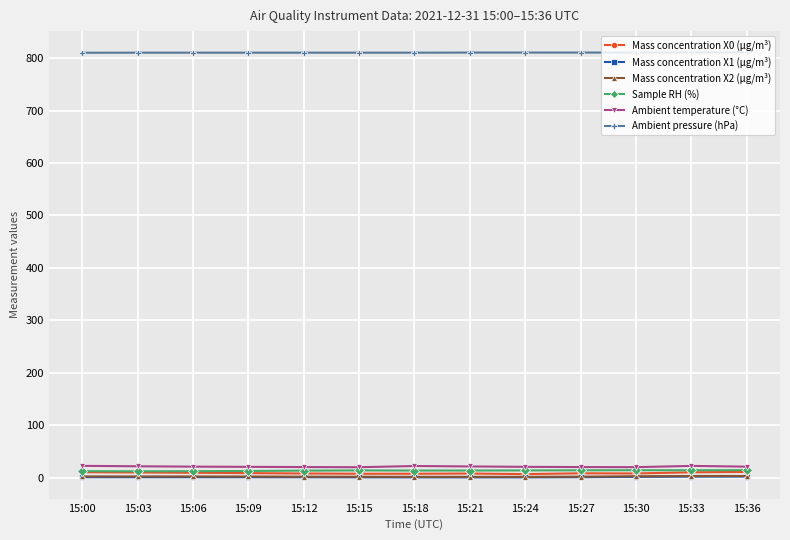

Which series has the largest total across all categories?

Ambient pressure (hPa)